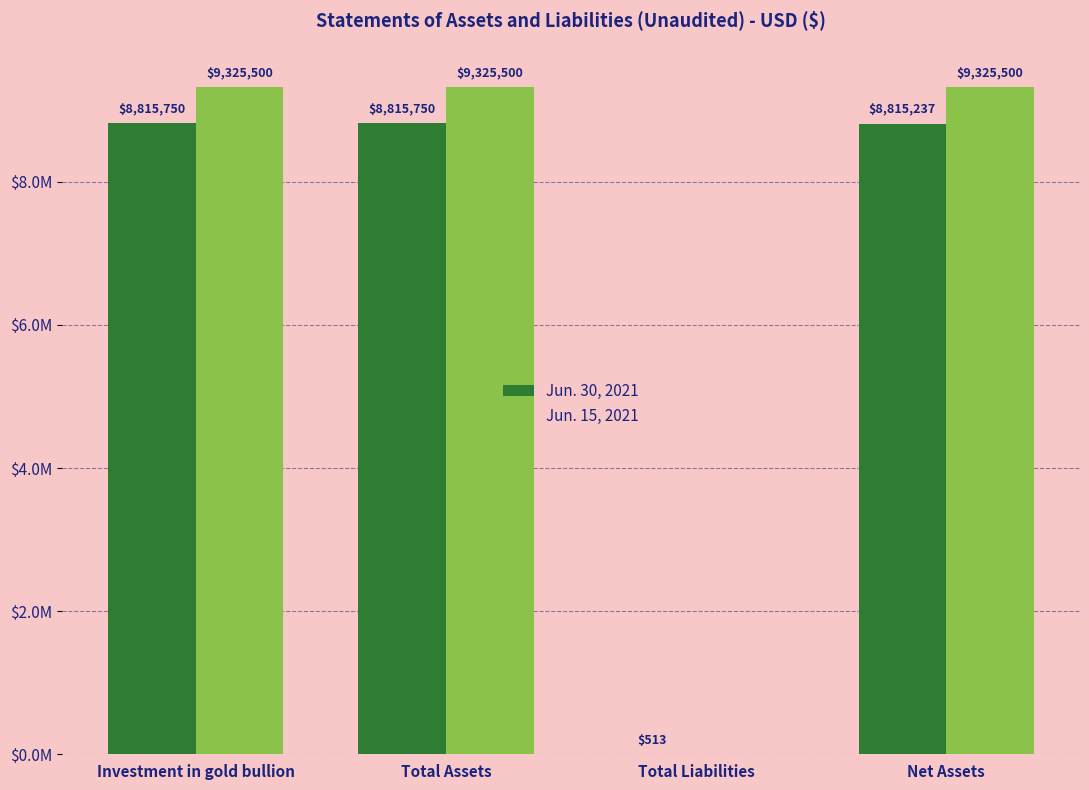

Is the value of Jun. 15, 2021 at Investment in gold bullion greater than the value of Jun. 30, 2021 at Total Liabilities?

Yes